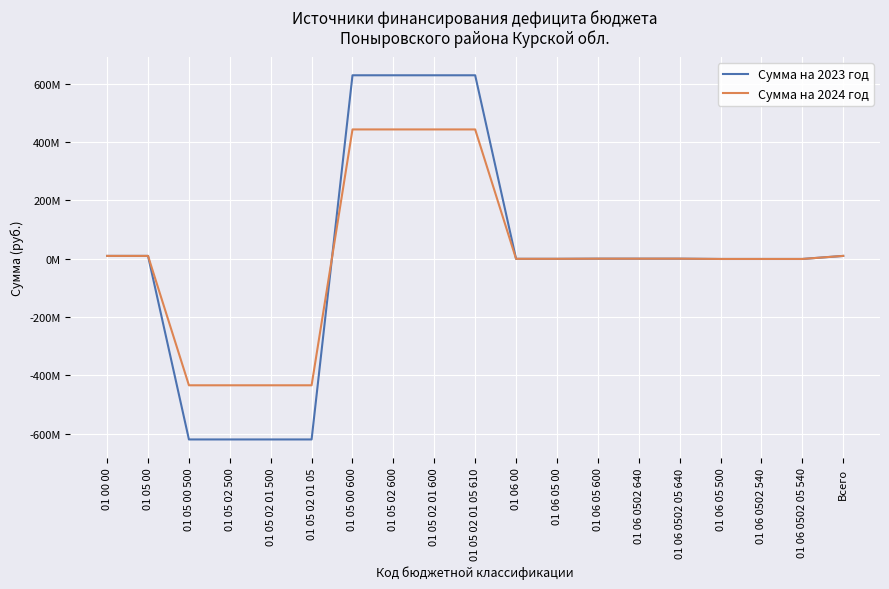

Rank the series at 01 06 0502 540 from lowest to highest value.

Сумма на 2023 год, Сумма на 2024 год